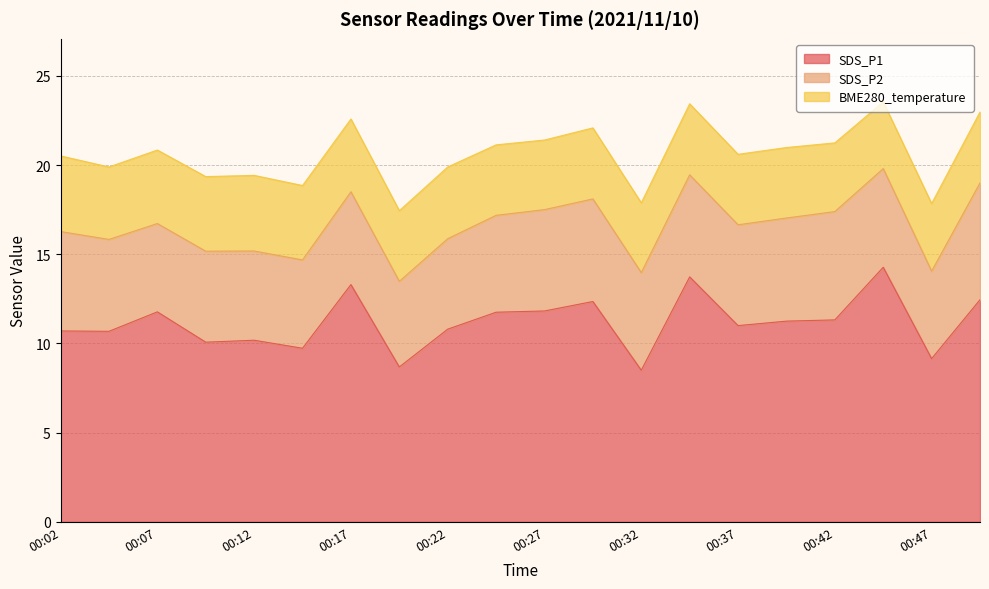

List the labels in order of BME280_temperature value, smallest first.

00:44, 00:47, 00:42, 00:27, 00:32, 00:24, 00:37, 00:39, 00:19, 00:49, 00:29, 00:34, 00:22, 00:04, 00:17, 00:07, 00:14, 00:09, 00:02, 00:12